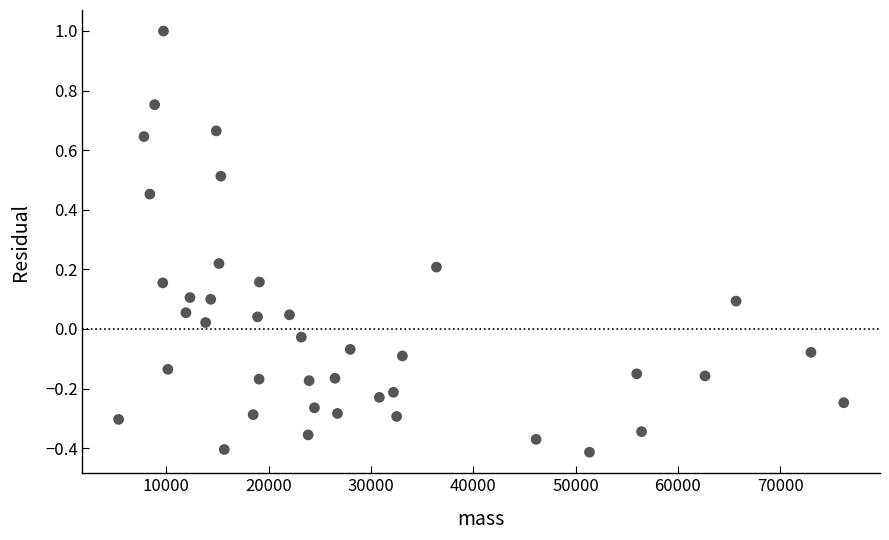

What is the range of X values (max minus min)?

70859.7